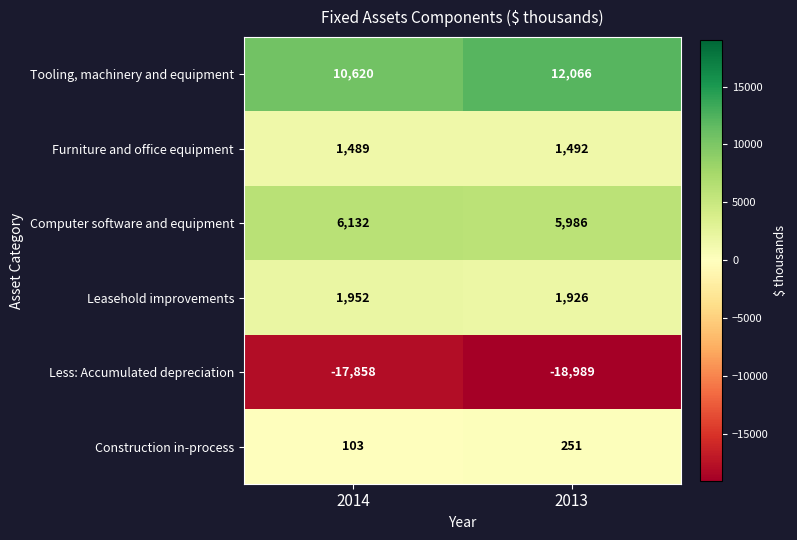

The Leasehold improvements series shows 398 at 2014. True or false?

False